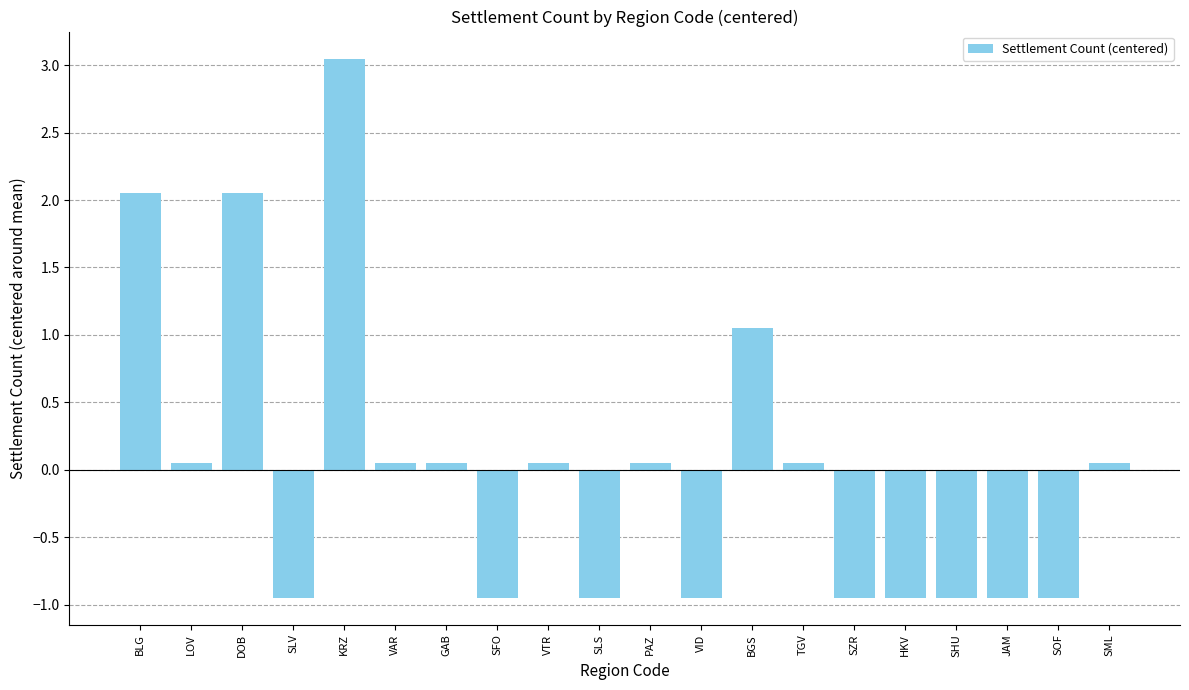

Which has a higher value, JAM or PAZ?

PAZ